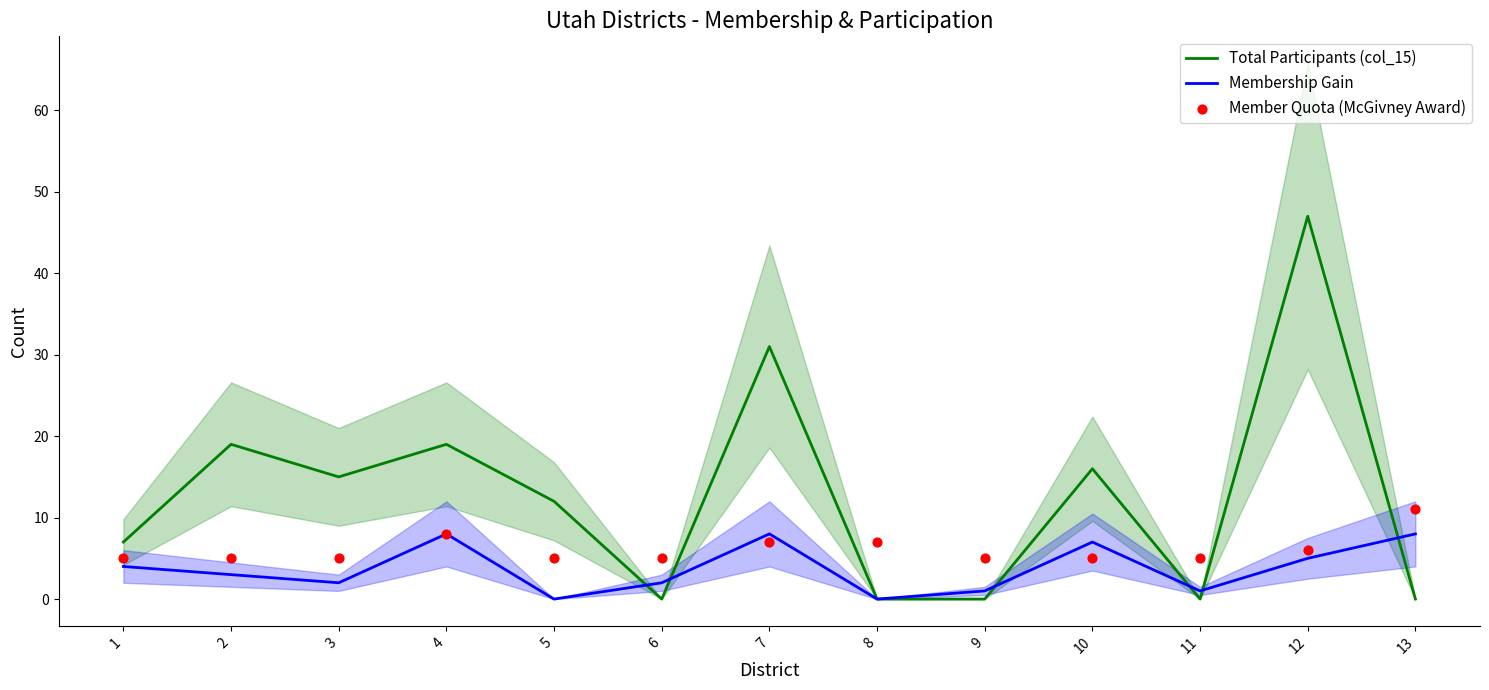

Is the value of Membership Gain at 7 greater than the value of Total Participants (col_15) at 13?

Yes